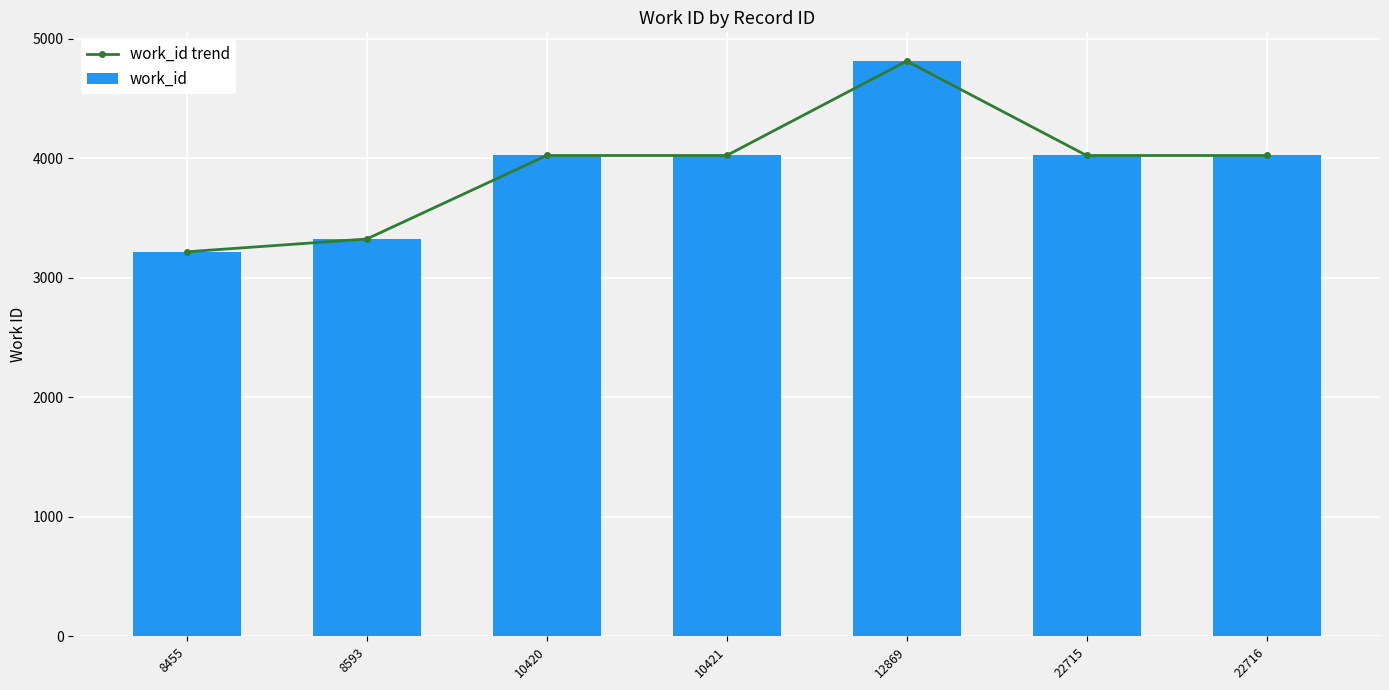

Between 10421 and 8593, which is larger?

10421